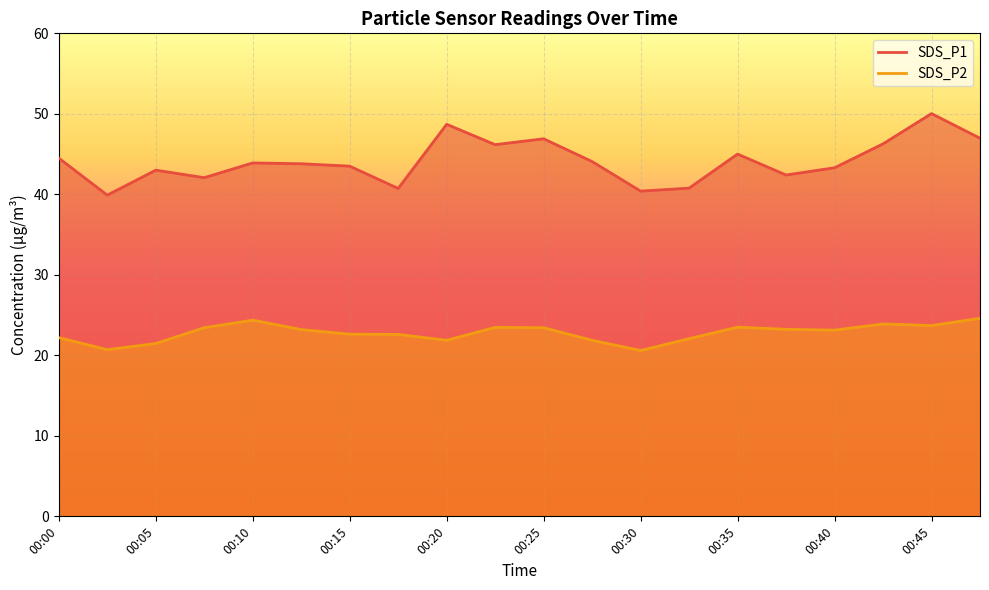

Reading left to right, extract all data points from this chart.

SDS_P1: 44.5	39.9	43.0	42.1	43.9	43.8	43.5	40.7	48.7	46.2	46.9	44.1	40.4	40.8	45.0	42.4	43.3	46.3	50.0	47.0
SDS_P2: 22.2	20.7	21.5	23.4	24.4	23.2	22.6	22.6	21.9	23.5	23.4	21.9	20.6	22.1	23.5	23.2	23.1	23.9	23.7	24.6